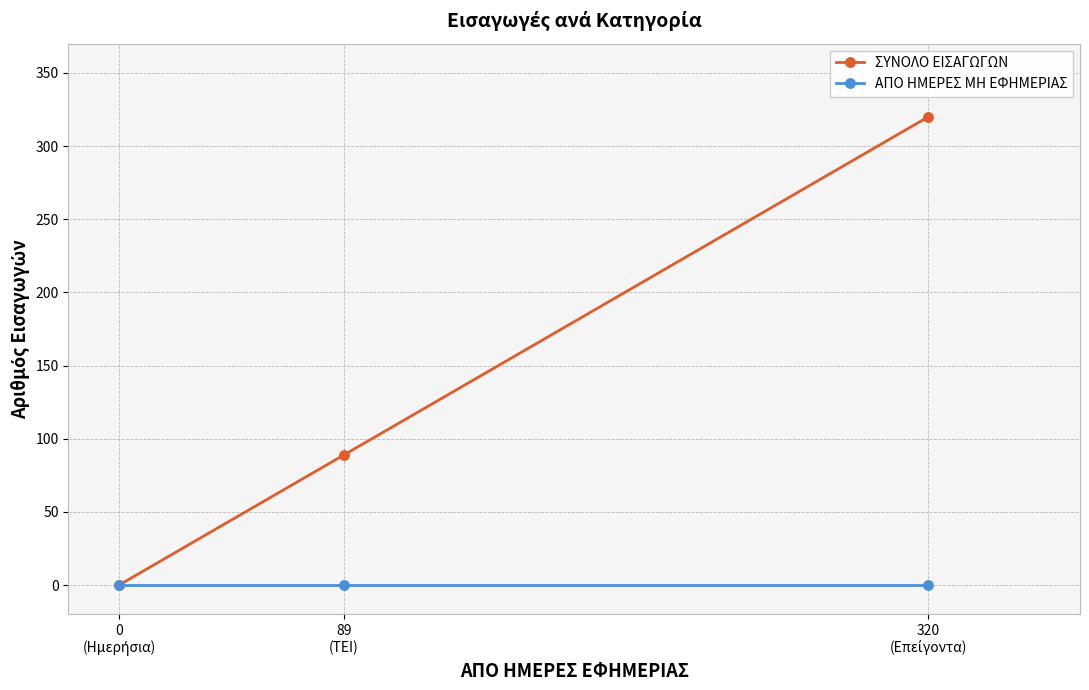

How many lines are shown in the chart?

2